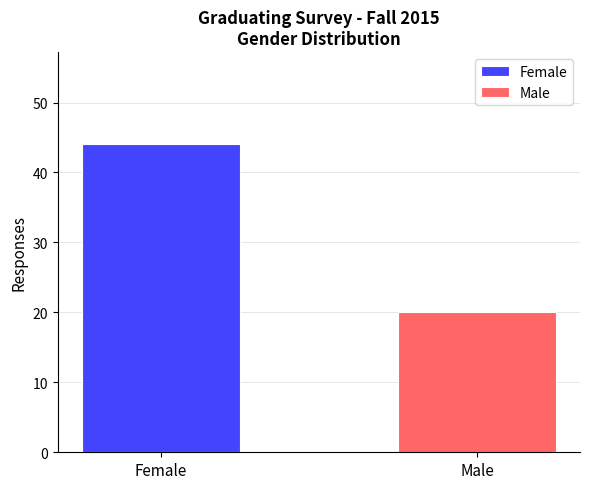

Which series has the largest range (max minus min)?

Female